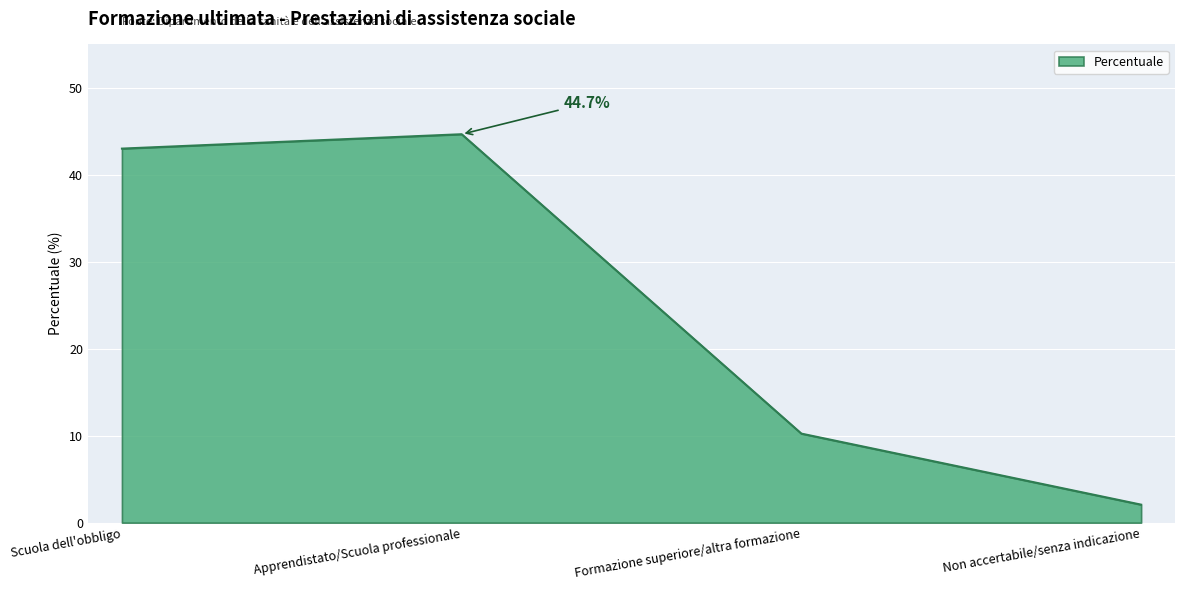

What is the ratio of the value at Formazione superiore/altra formazione to the value at Non accertabile/senza indicazione?

4.9